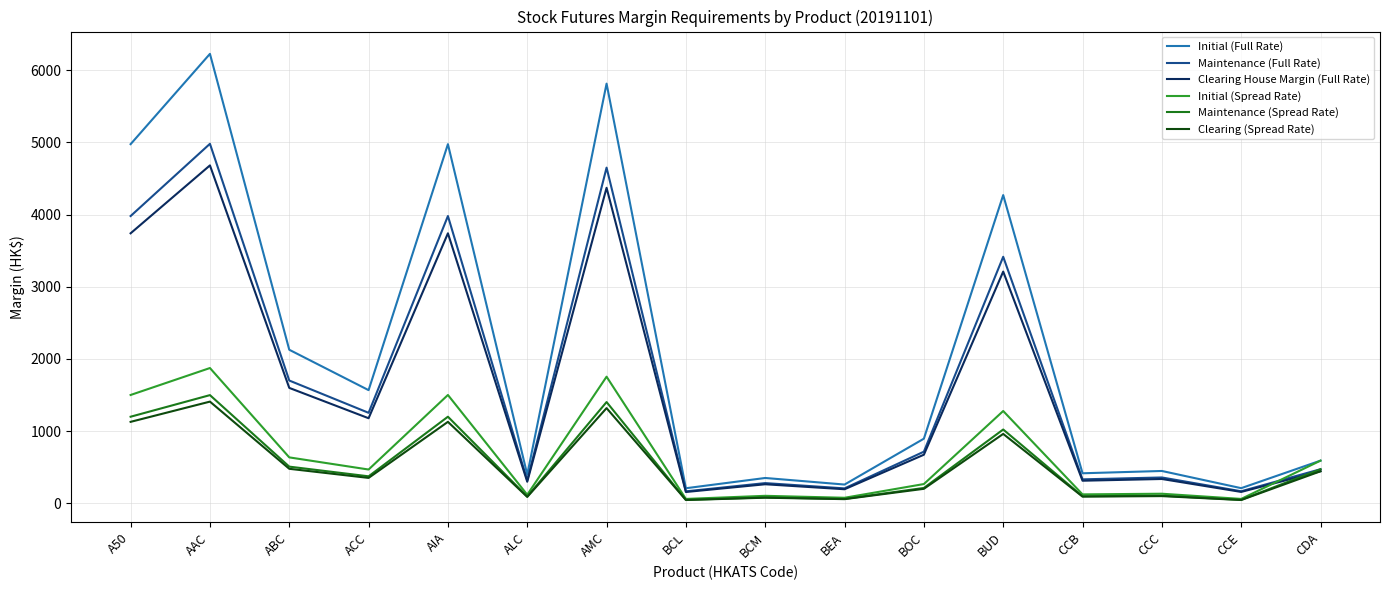

What is the total value across all series at BUD?

14161